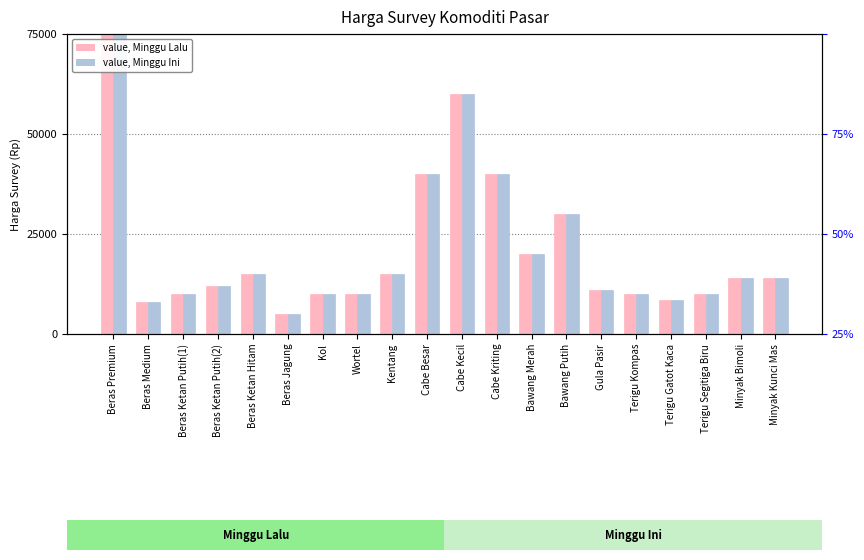

How many bars are there in total?

40